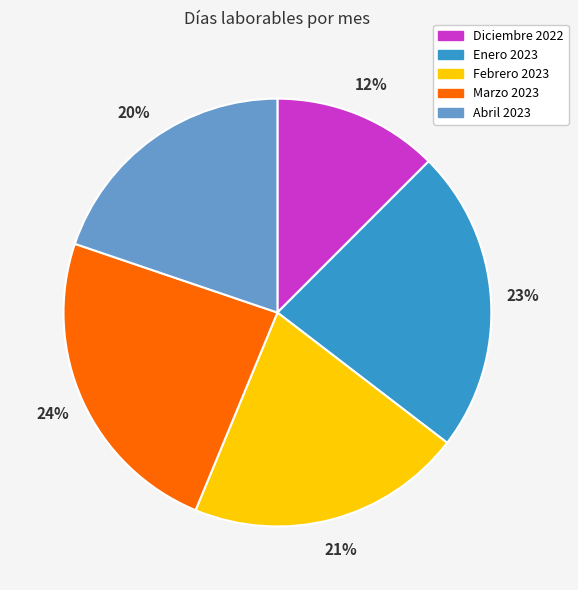

To the nearest percent, what is the combined percentage of Marzo 2023 and Diciembre 2022?

36%